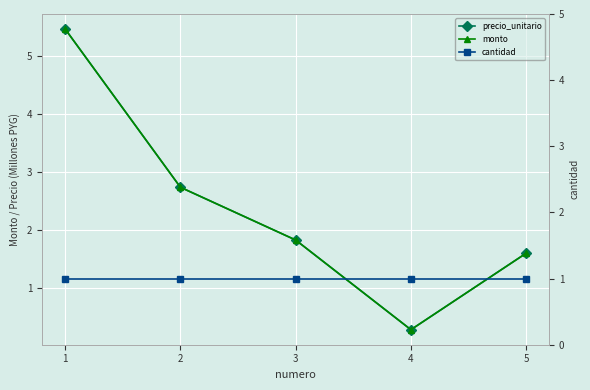

What are all the series names shown in the legend?

precio_unitario, monto, cantidad